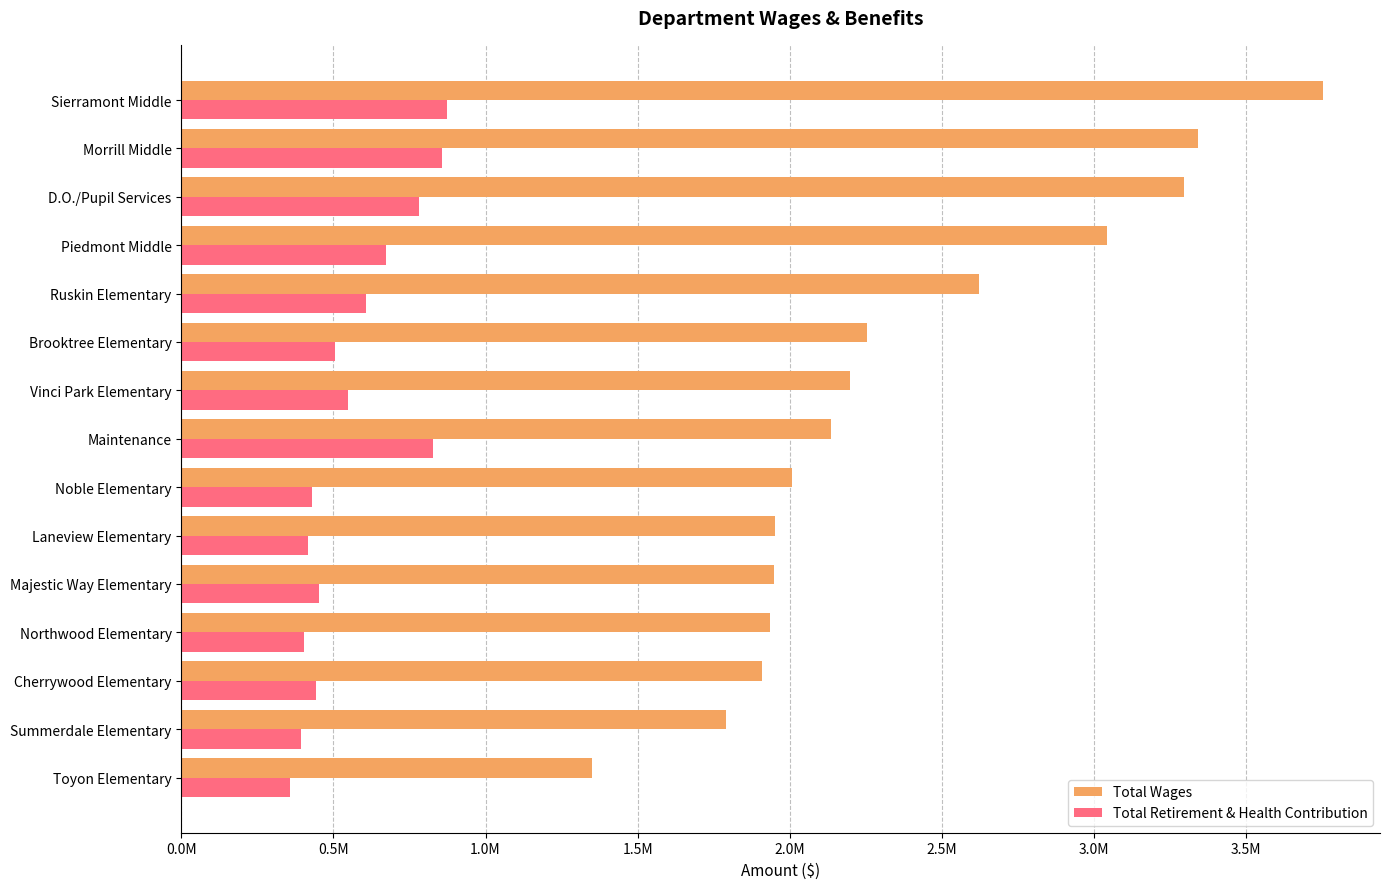

At which label is Total Retirement & Health Contribution closest to 615919?

Ruskin Elementary